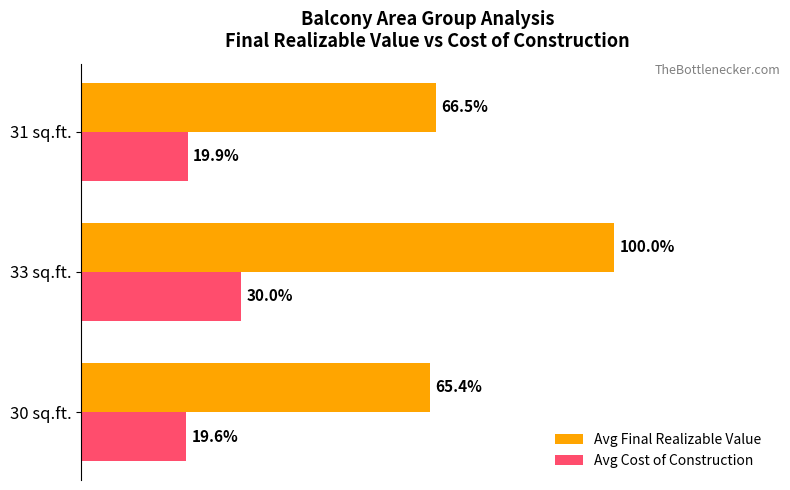

At which label is Avg Final Realizable Value closest to 82?

31 sq.ft.